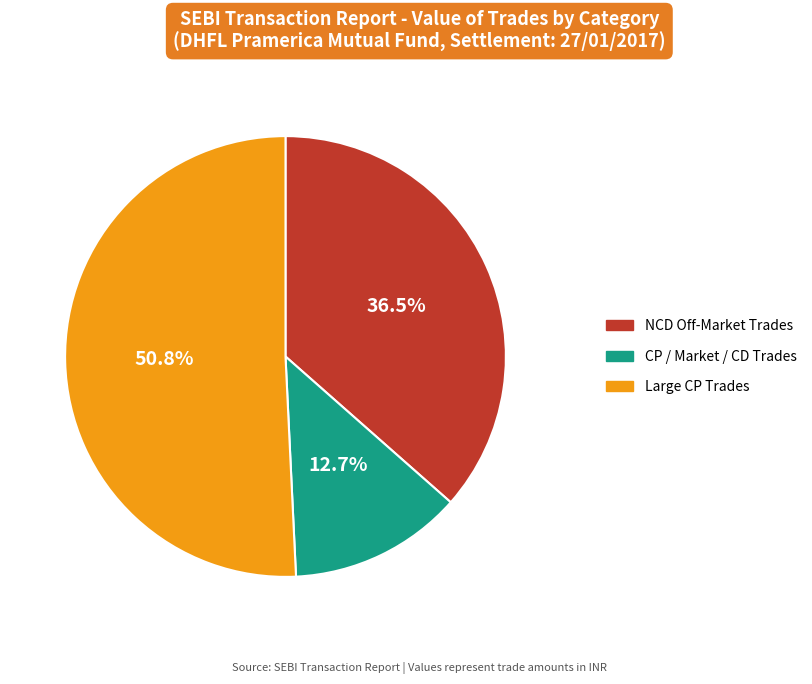

Which category accounts for the majority?

Large CP Trades